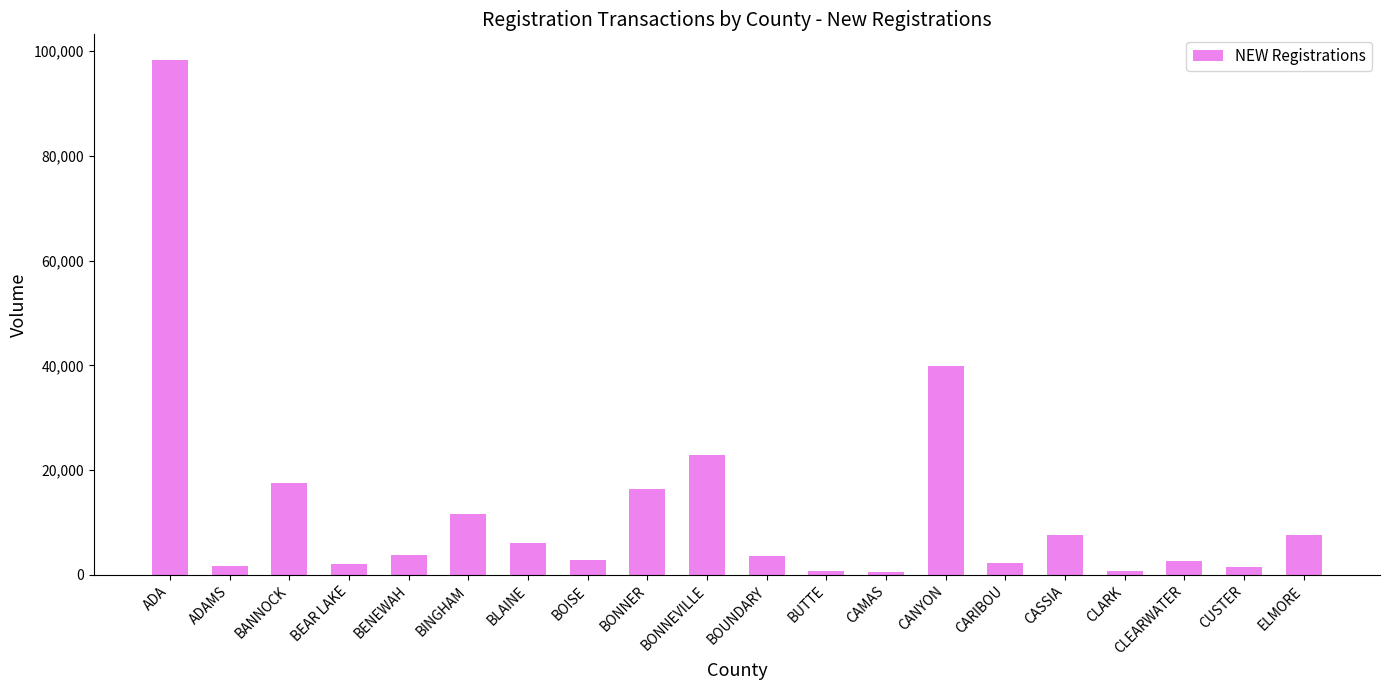

How many bars are there in total?

20